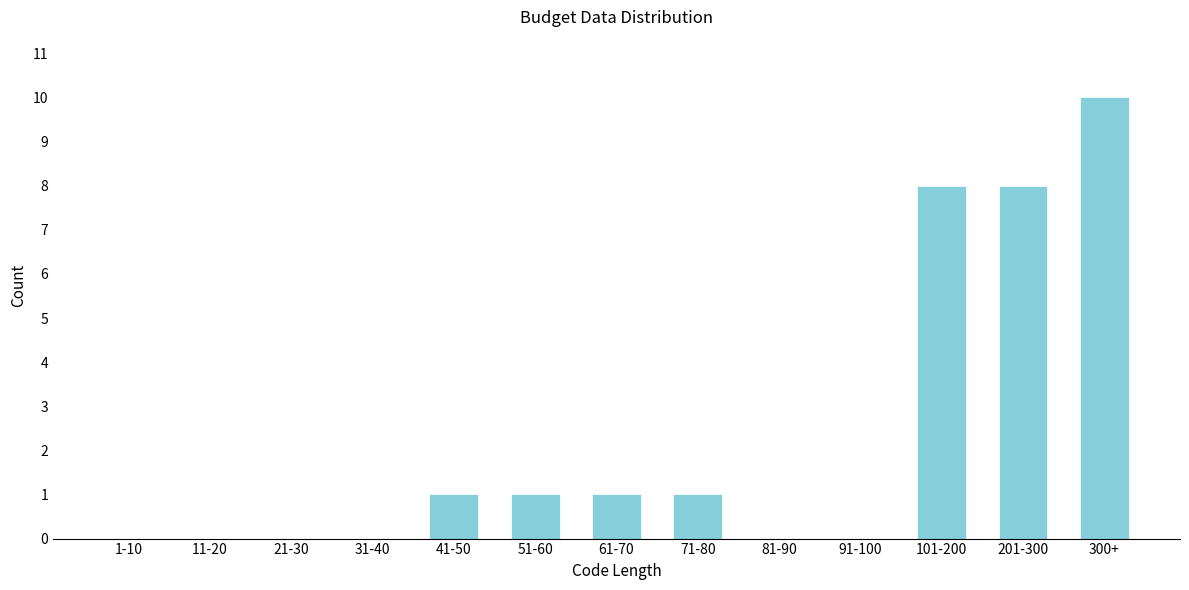

Reading left to right, what are all the values shown in this chart?

1-10=0	11-20=0	21-30=0	31-40=0	41-50=1	51-60=1	61-70=1	71-80=1	81-90=0	91-100=0	101-200=8	201-300=8	300+=10